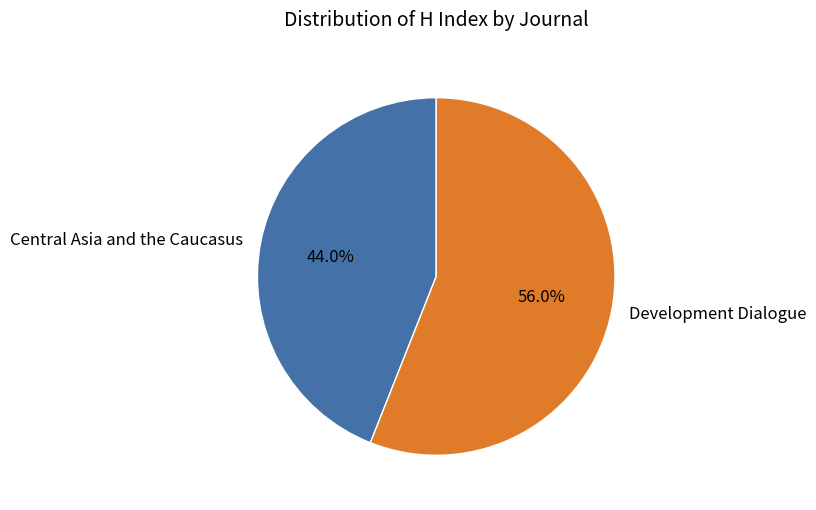

How many segments does this pie chart have?

2